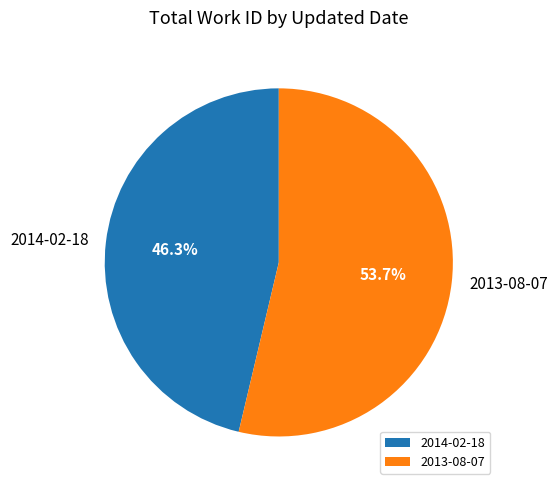

To the nearest percent, what is the combined percentage of 2013-08-07 and 2014-02-18?

100%